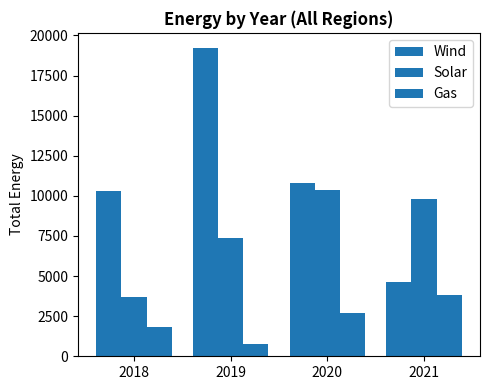

How many data points does each series have?

4